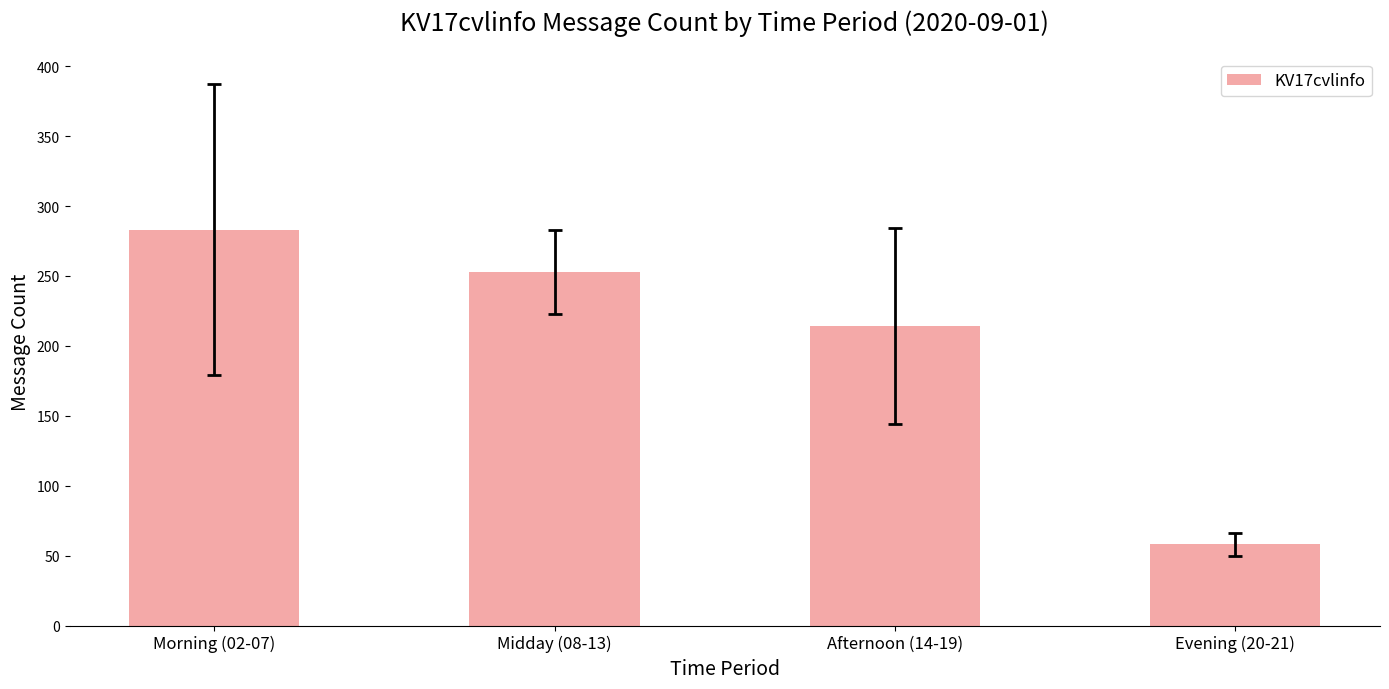

Which category has the highest value across all series?

Morning (02-07)